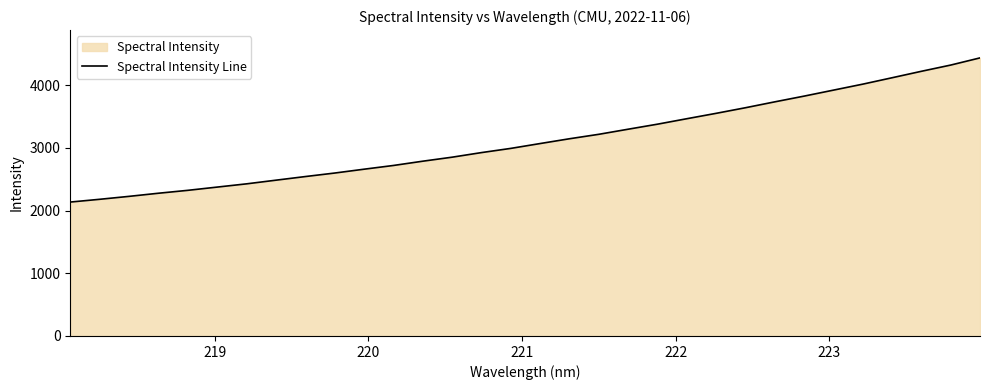

What is the average value?

3121.7